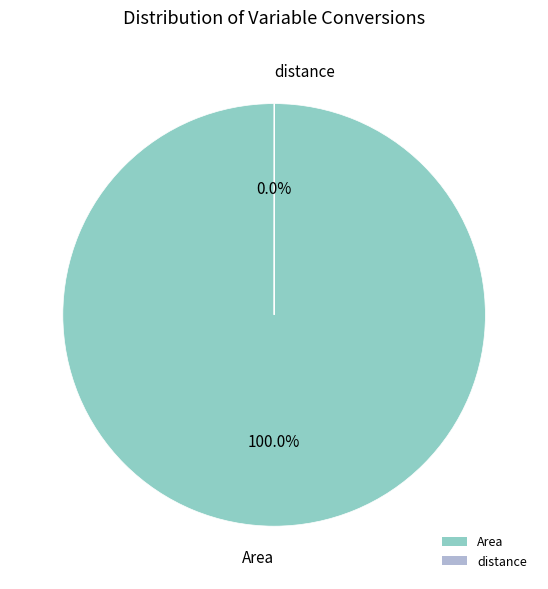

To the nearest percent, what is the average slice percentage?

50%